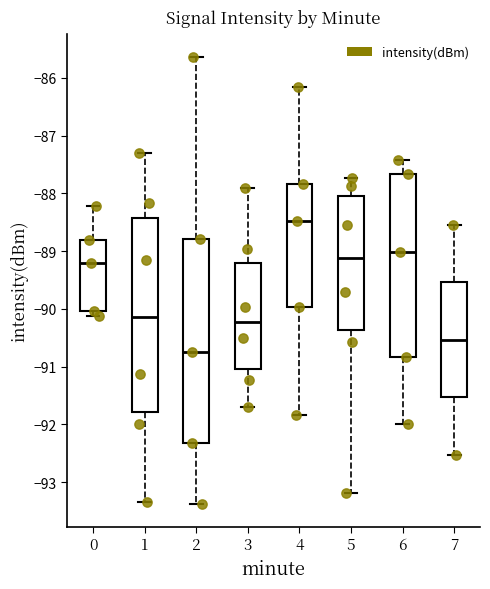

Where is the lower edge of the box at x = 6 on the y-axis? The values are not printed on the chart, so give them approximately, as read against the axis.

-90.8